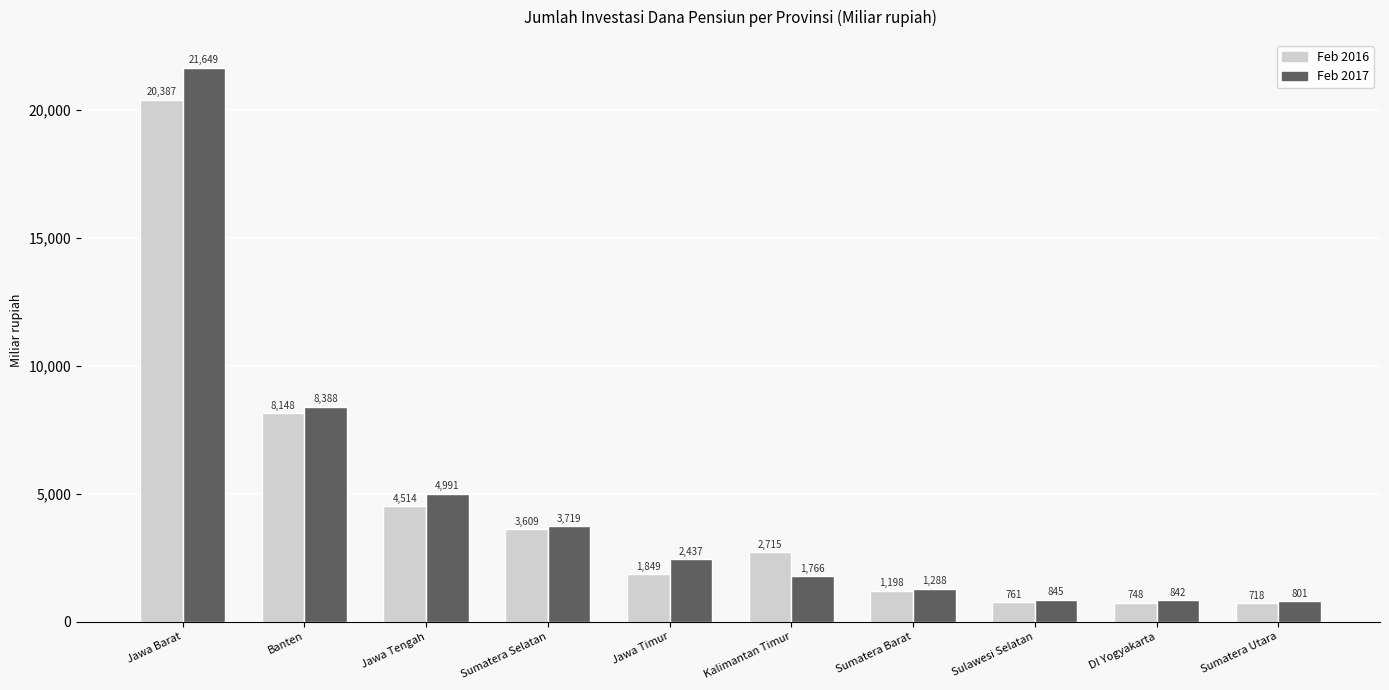

Which series changed the most between Jawa Barat and Jawa Timur?

Feb 2017